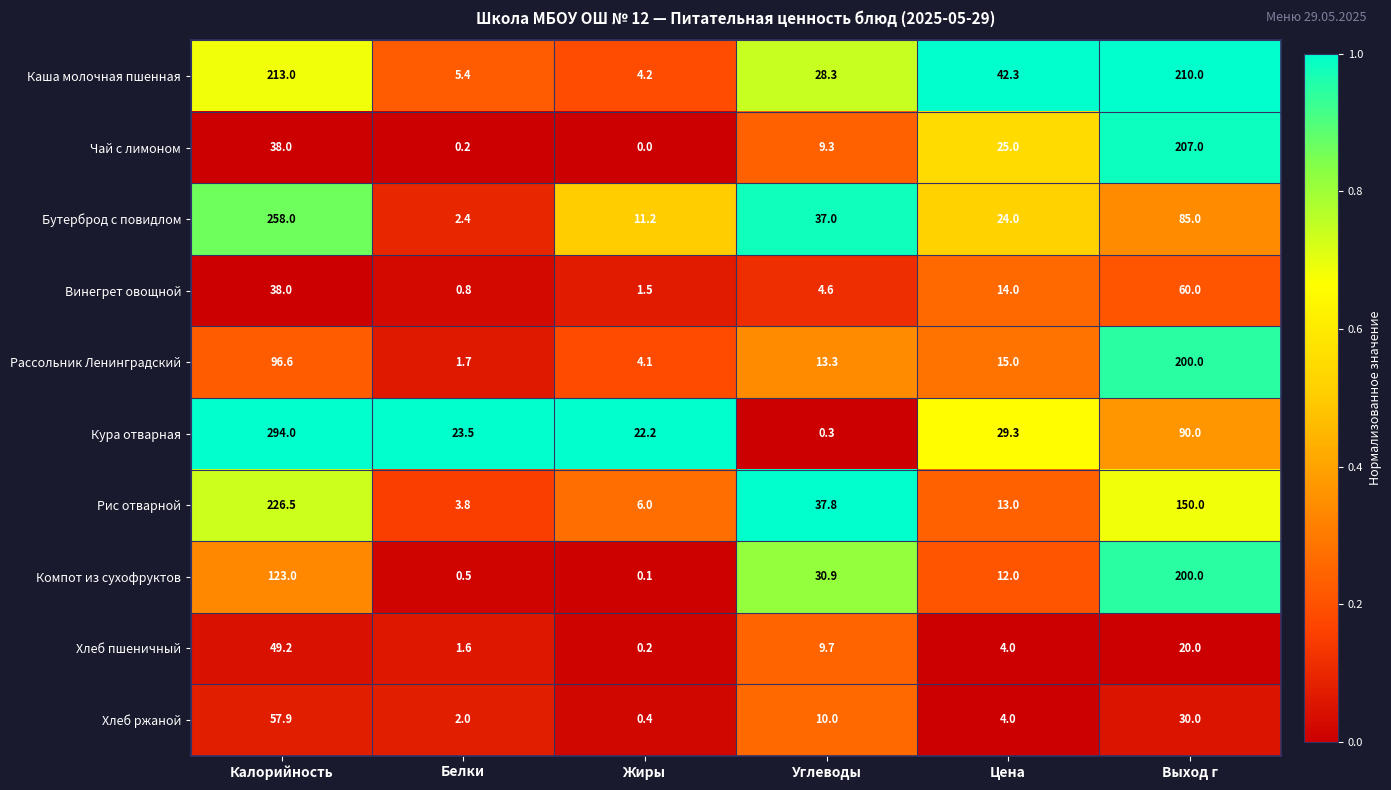

What is the spread (max minus min) of values at Выход г?

190.0